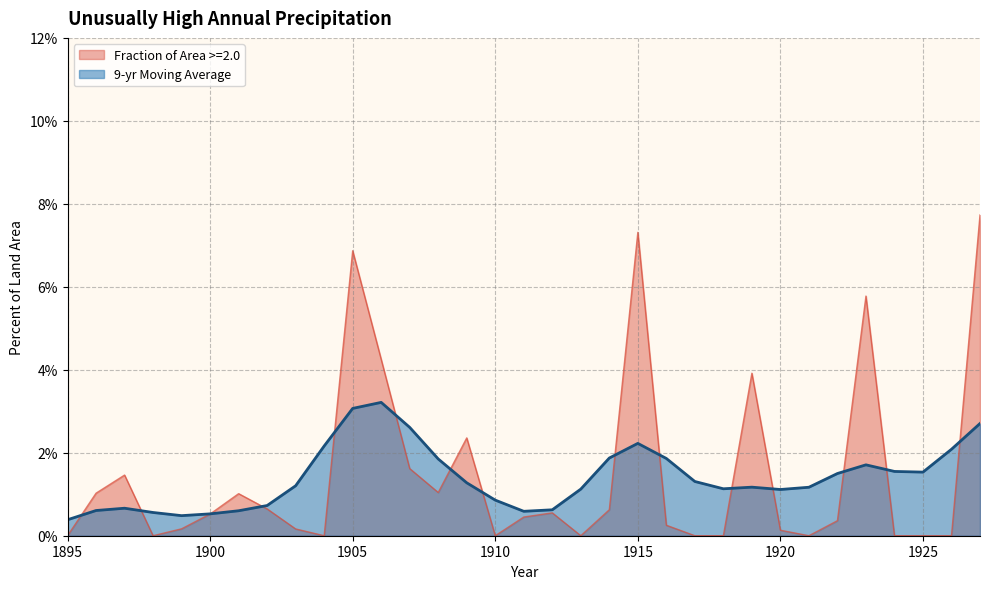

Which series has the largest total across all categories?

Fraction of Area >=2.0